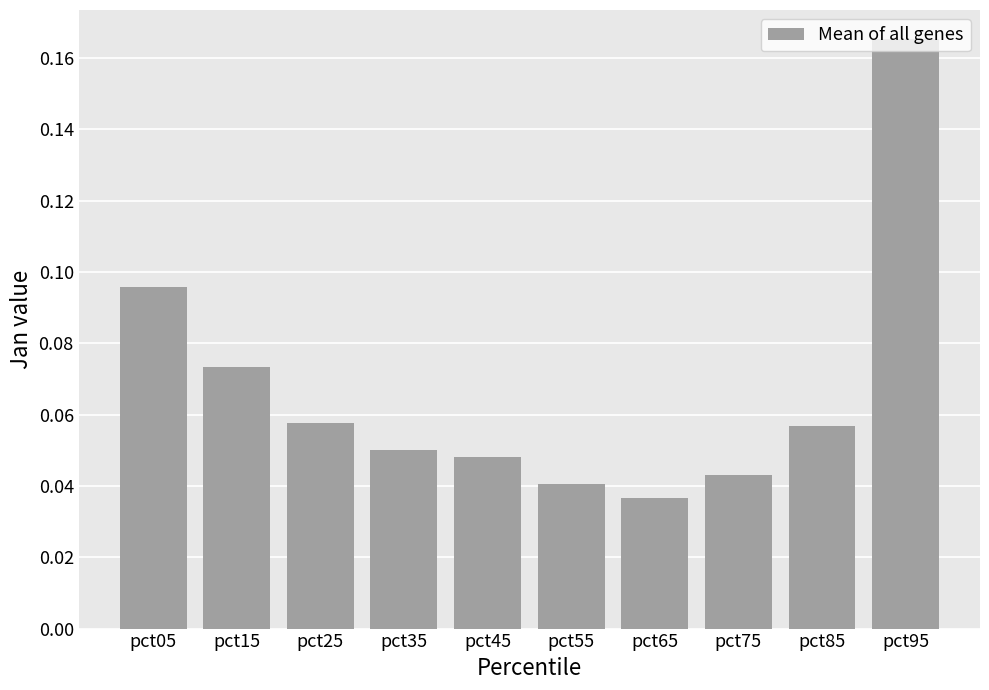

Does the chart contain any negative values?

No